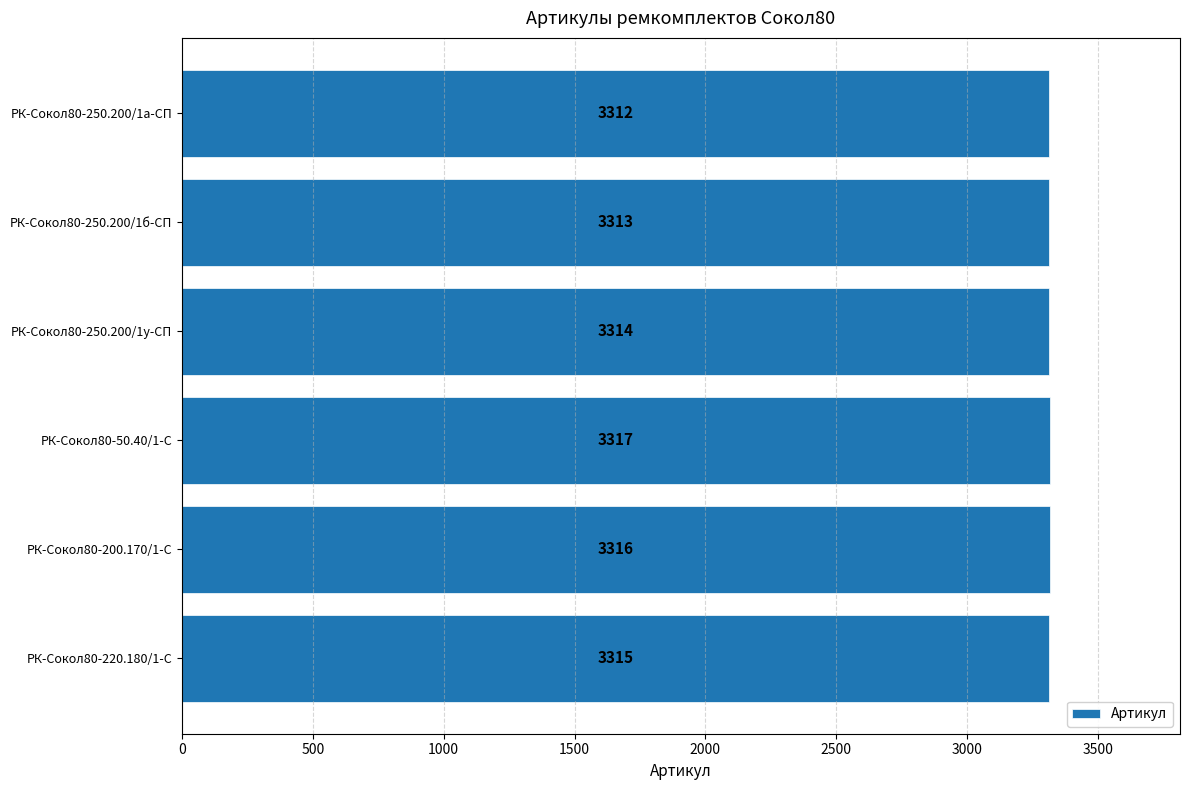

Rank the categories by value from lowest to highest.

РК-Сокол80-250.200/1а-СП, РК-Сокол80-250.200/1б-СП, РК-Сокол80-250.200/1у-СП, РК-Сокол80-220.180/1-С, РК-Сокол80-200.170/1-С, РК-Сокол80-50.40/1-С